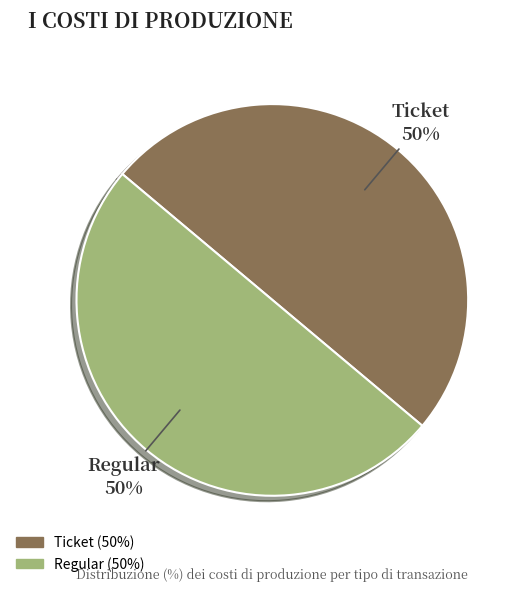

Is the sum of Regular and Ticket greater than half?

Yes